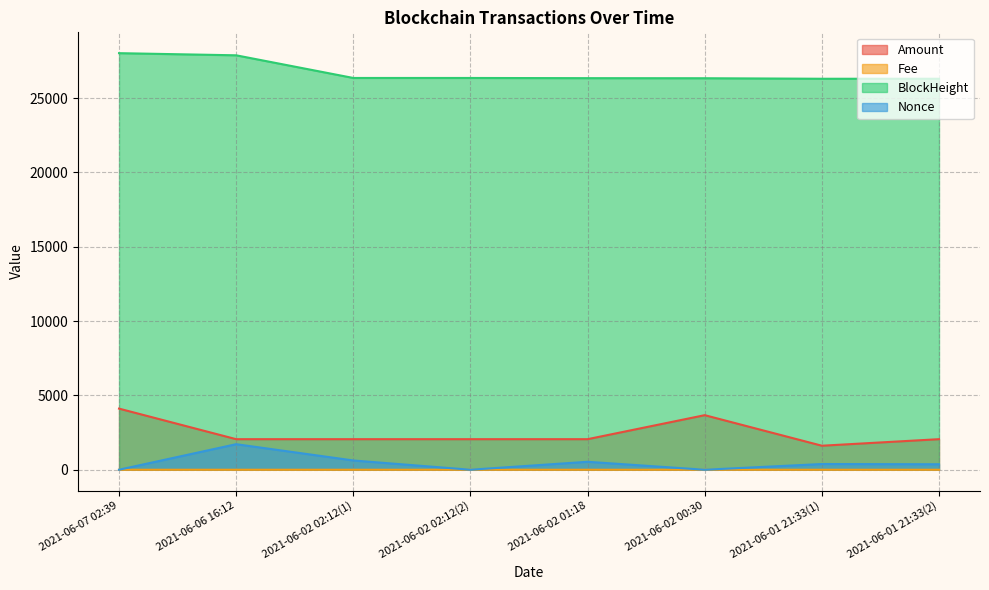

How many data points in BlockHeight are above 26349?

2